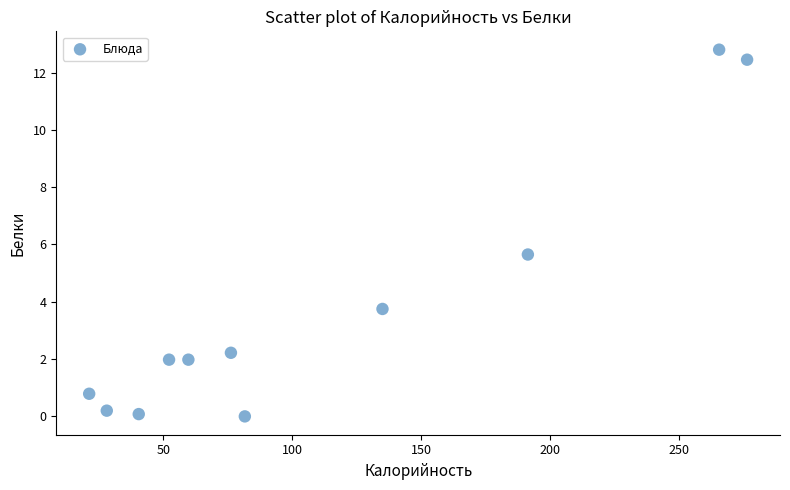

What Y value in the scatter plot is closest to 6?

5.7